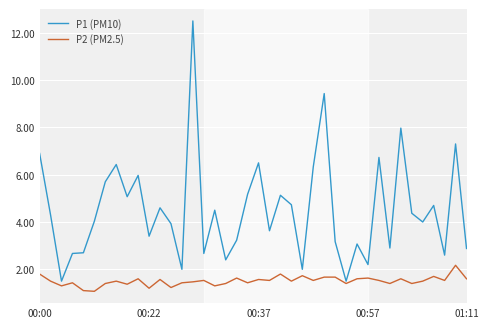

Which series has the largest total across all categories?

P1 (PM10)